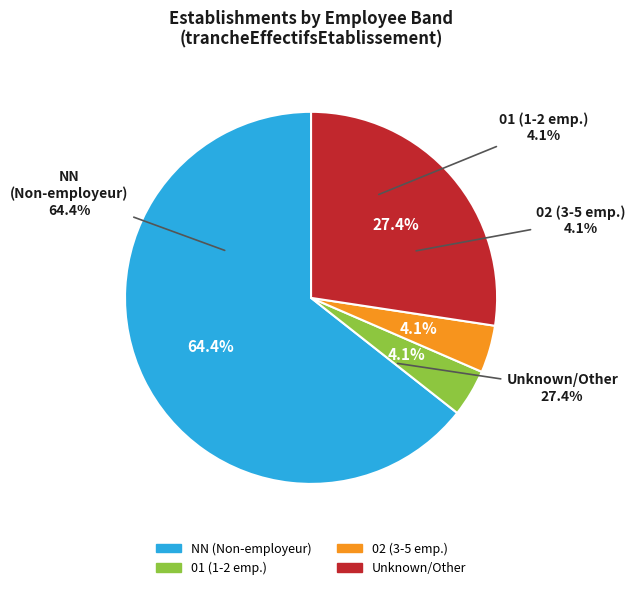

Combined, do 02 and NN account for over 50%?

Yes